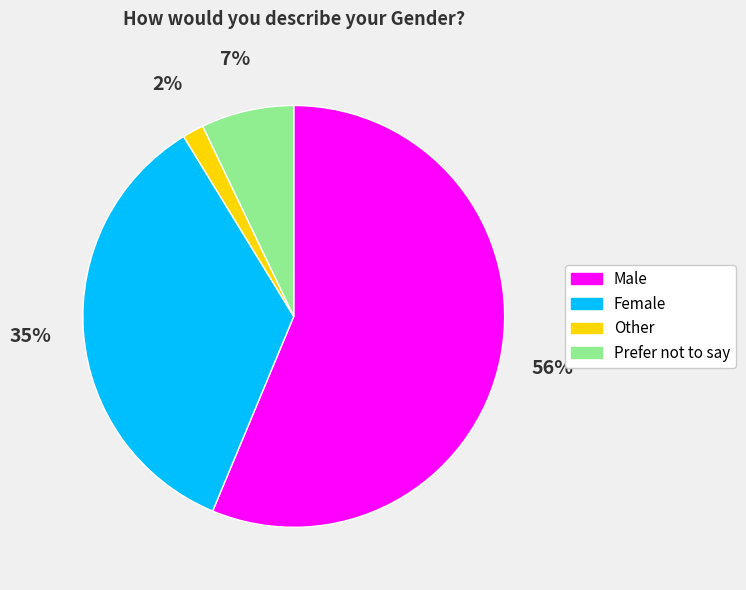

To the nearest percent, what portion does Other represent?

2%